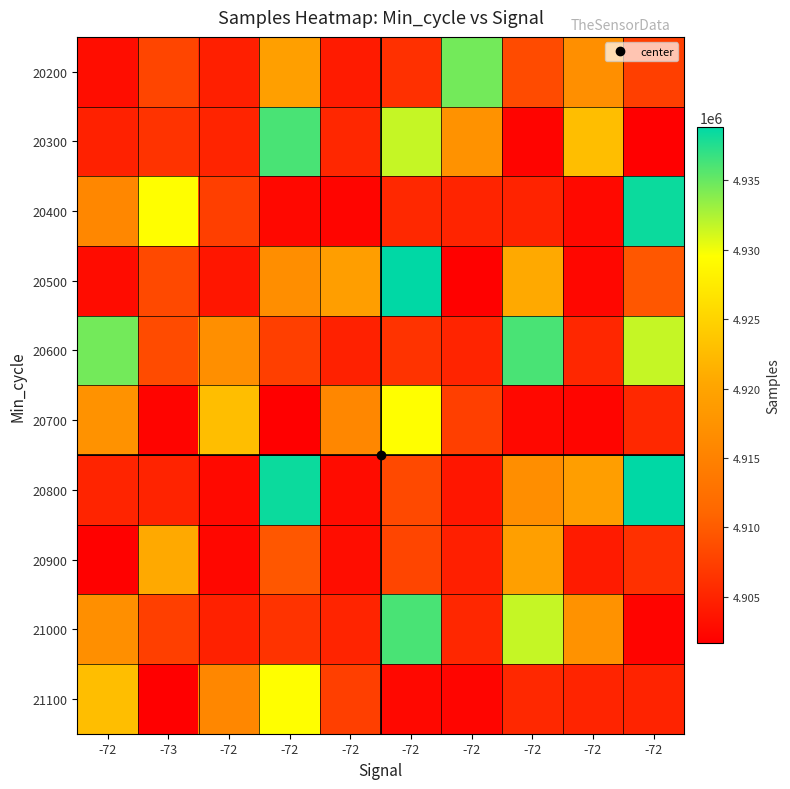

At which category is the sum across all series the highest?

-72